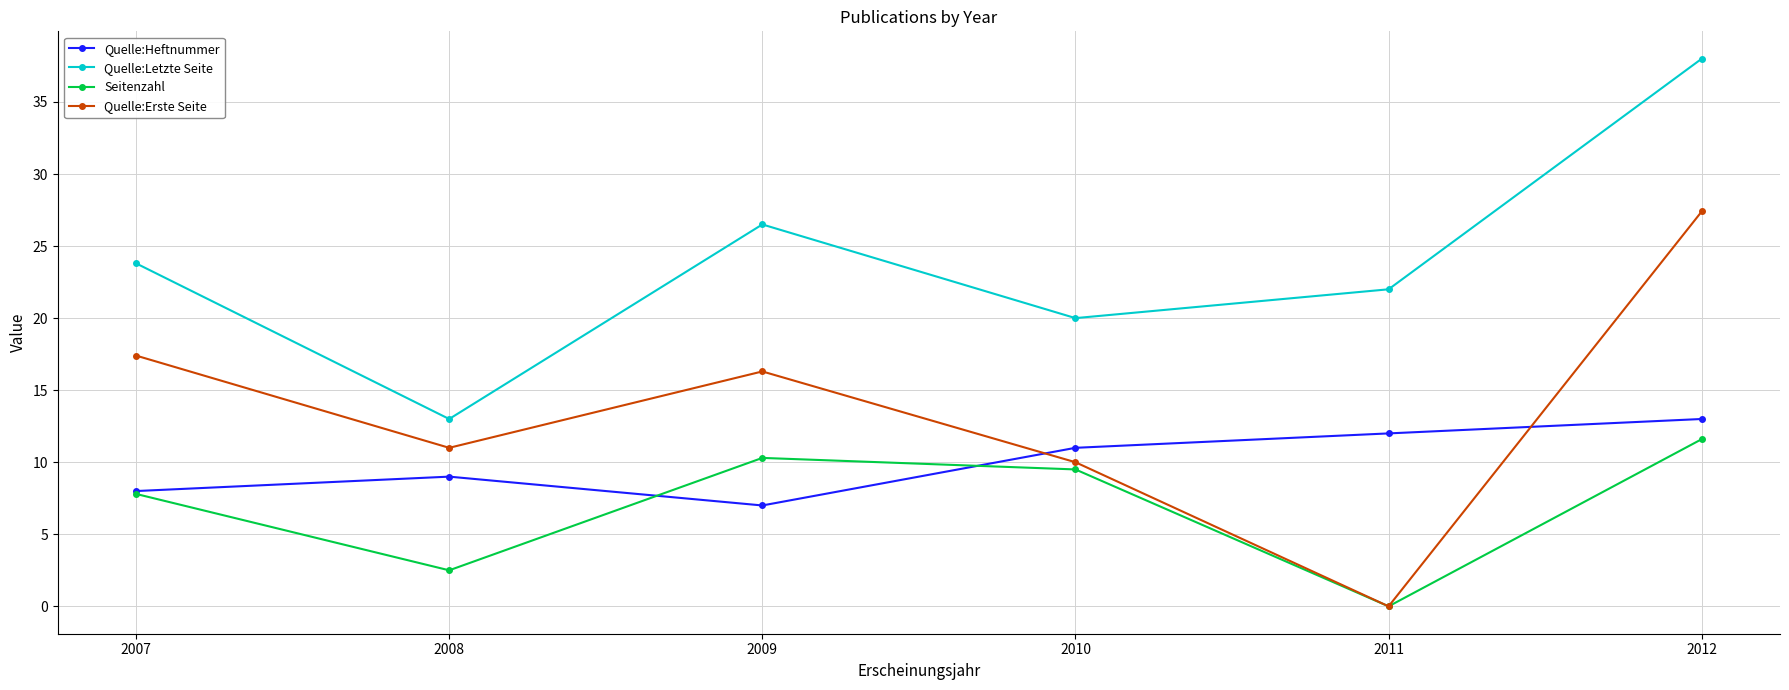

Rank the series by their average value, from lowest to highest.

Seitenzahl, Quelle:Heftnummer, Quelle:Erste Seite, Quelle:Letzte Seite